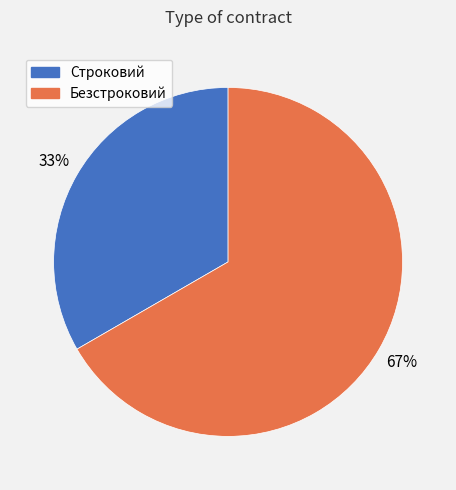

To the nearest percent, what is the combined percentage of Безстроковий and Строковий?

100%